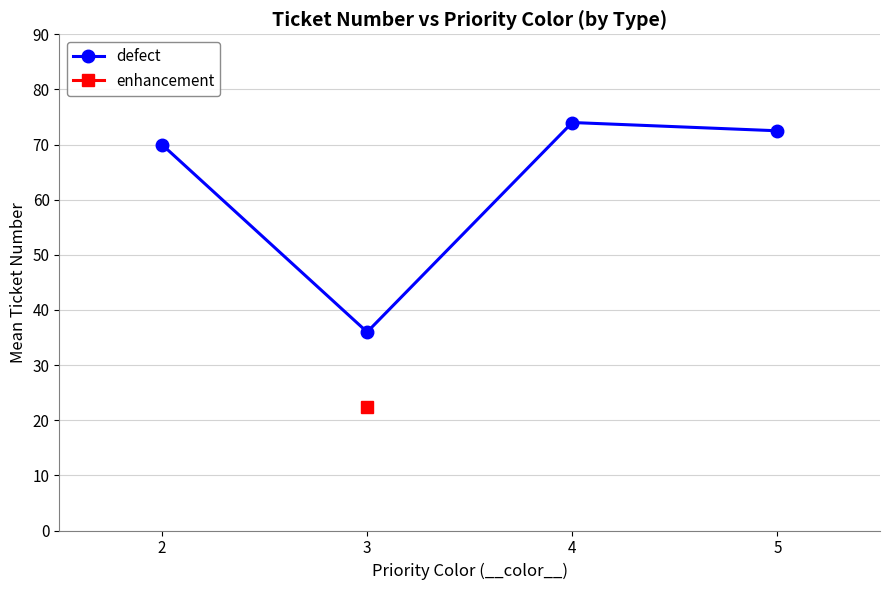

Where is the first local maximum?

4